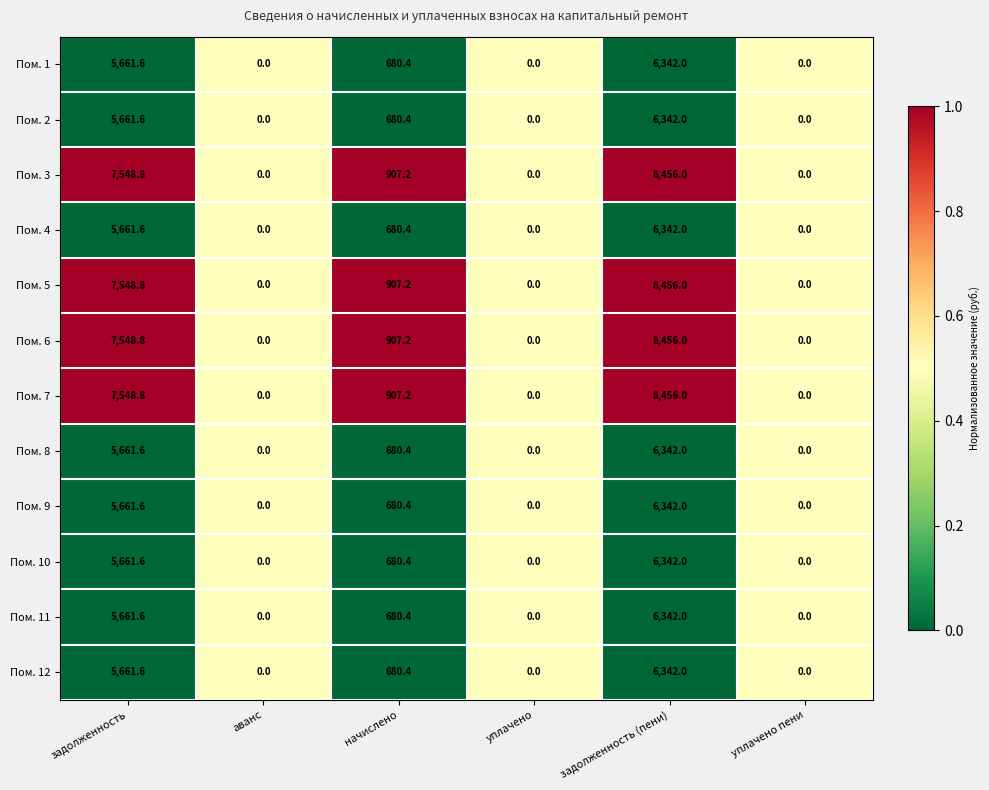

Read the Пом. 8 value at задолженность.

5661.6